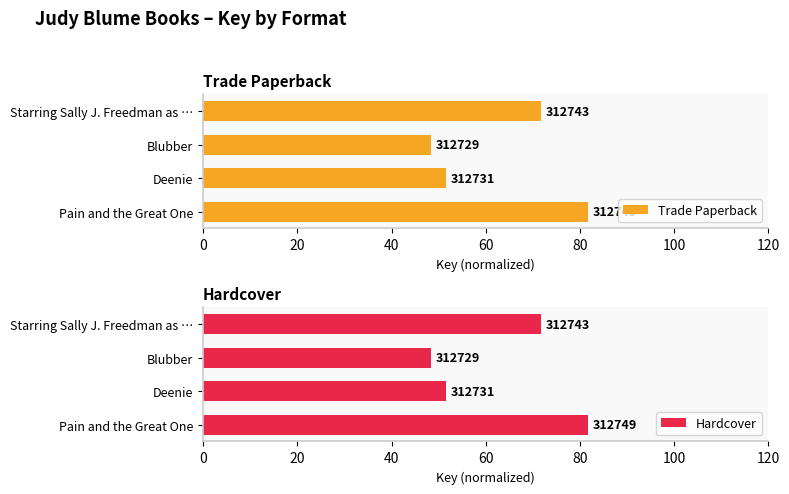

What is the difference between the Trade Paperback values at Blubber and Pain and the Great One?

33.3